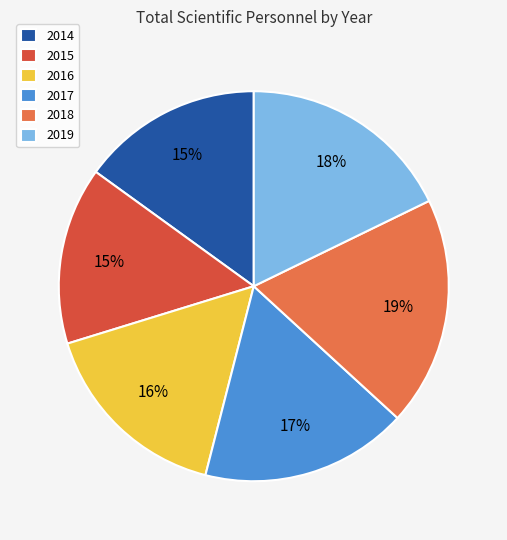

Count the number of slices in the pie.

6